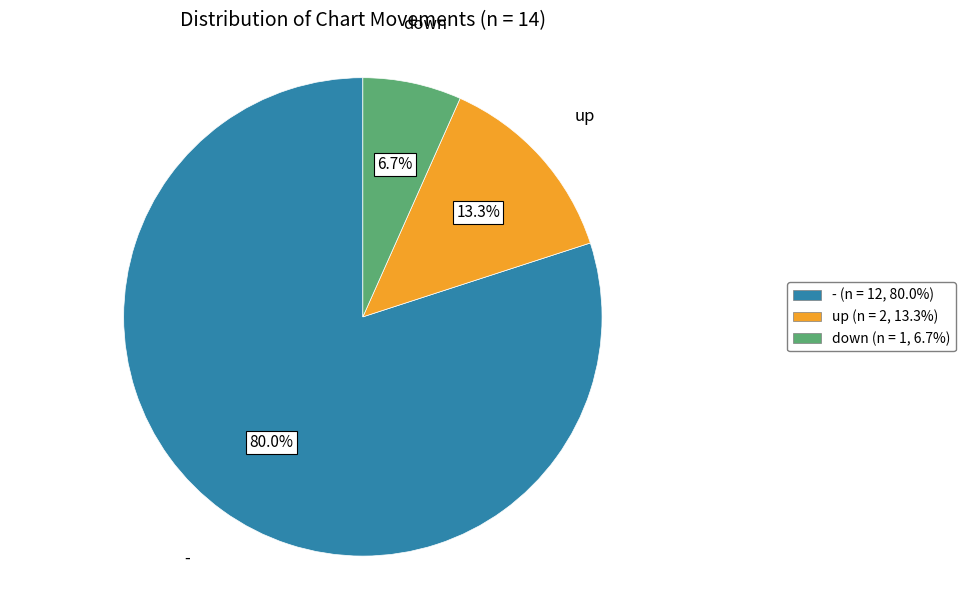

To the nearest percent, what is the average slice percentage?

33%